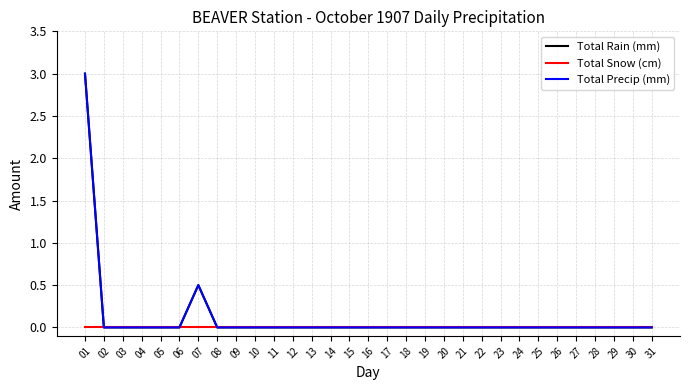

Is this an area chart (filled region under the line)?

No